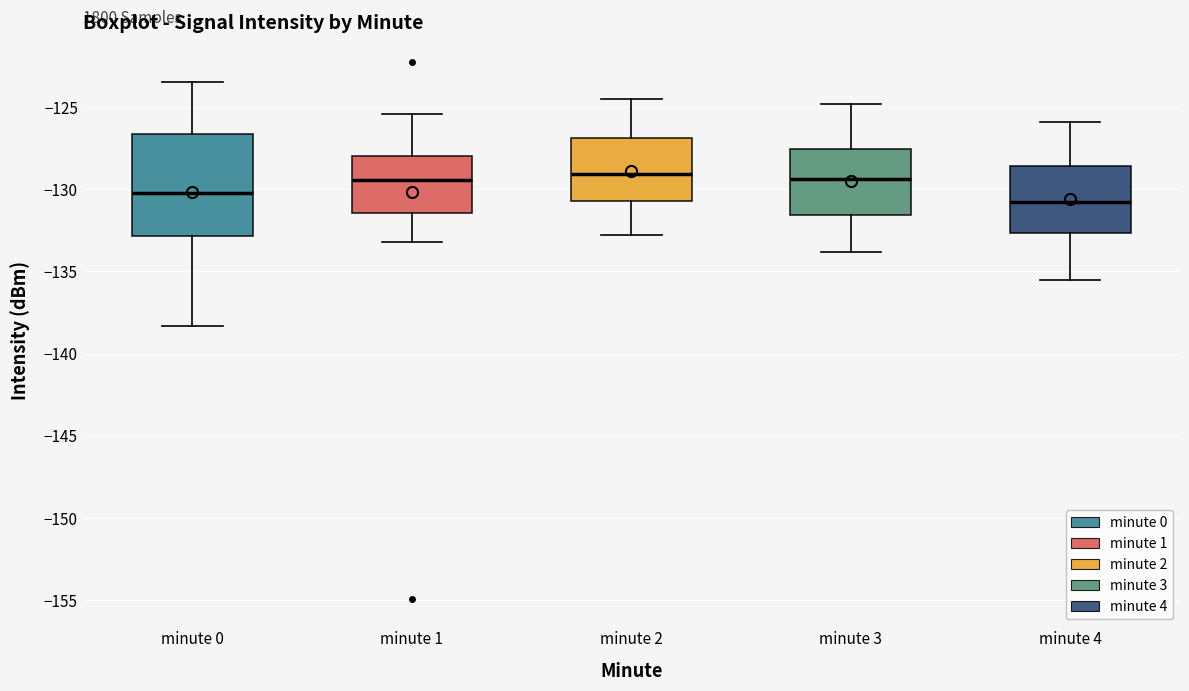

Which box is the tallest, from its lower edge to its upper edge?

minute 0